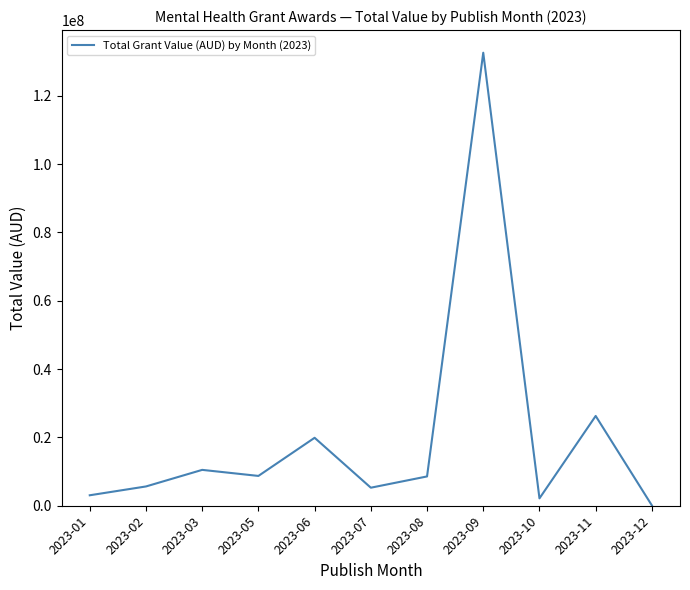

How many lines are shown in the chart?

1